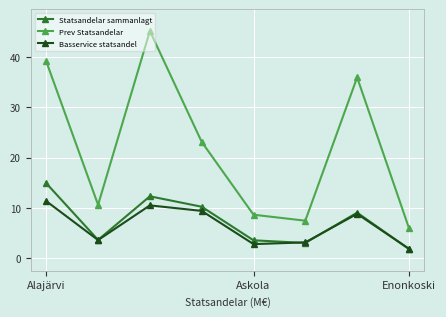

True or false: Statsandelar sammanlagt has more than 1 points higher than both neighbors.

True